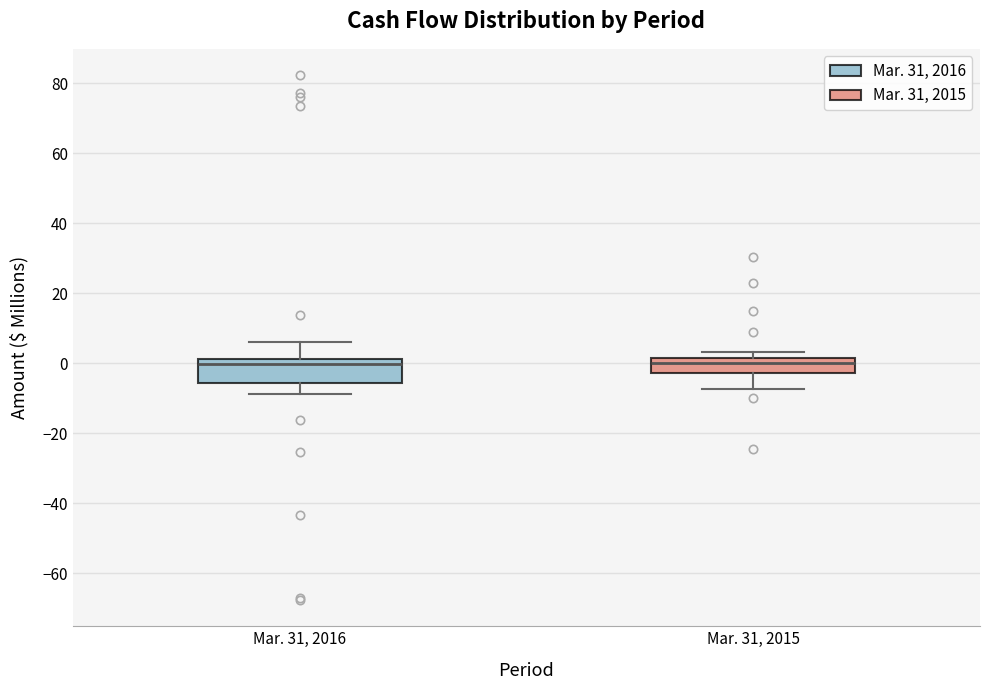

Where is the upper edge of the box for Mar. 31, 2016 on the y-axis? The values are not printed on the chart, so give them approximately, as read against the axis.

2